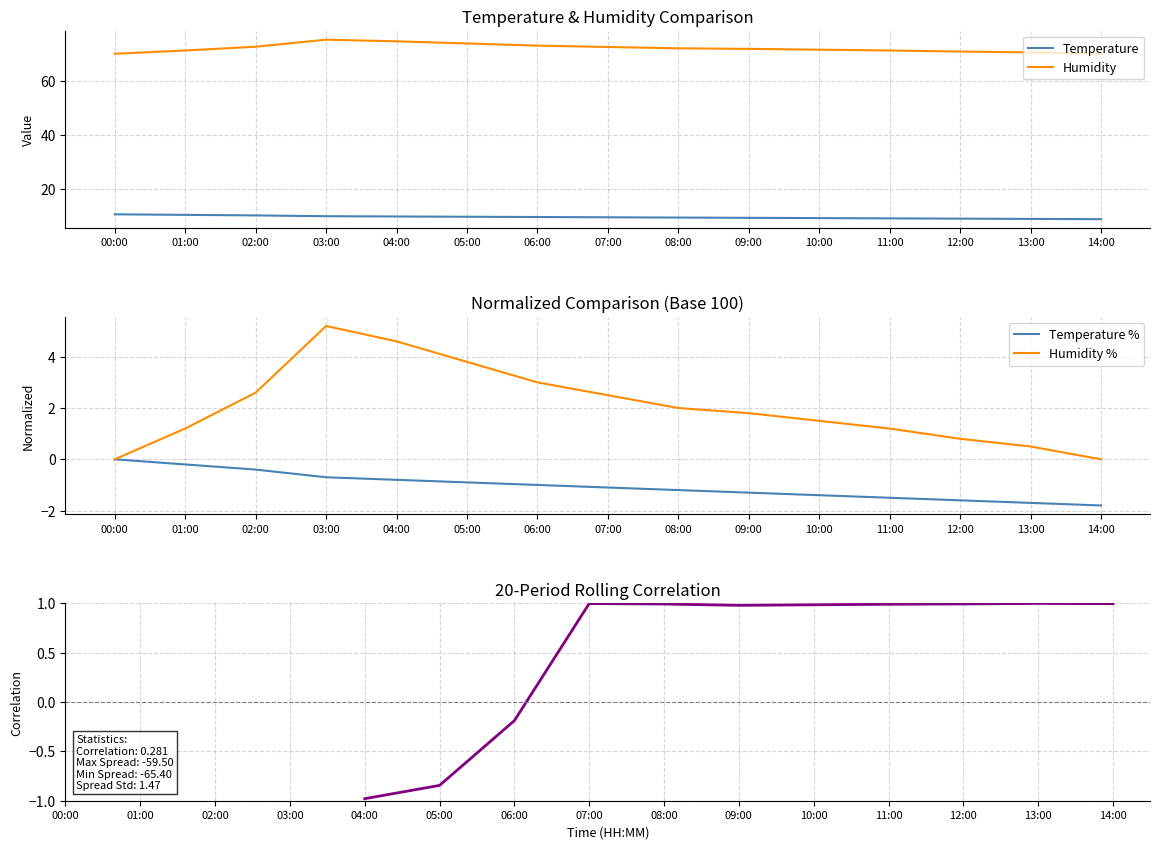

List the labels in order of humidity value, largest first.

03:00, 04:00, 05:00, 06:00, 02:00, 07:00, 08:00, 09:00, 10:00, 01:00, 11:00, 12:00, 13:00, 00:00, 14:00